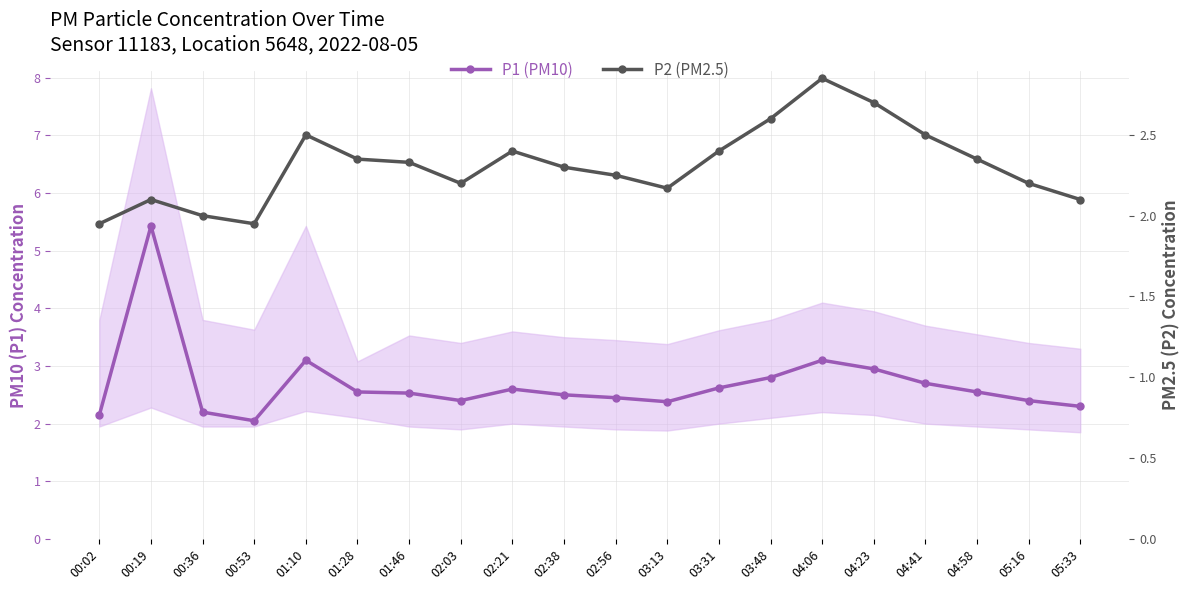

True or false: P1 (PM10) and P2 (PM2.5) intersect in this chart.

False